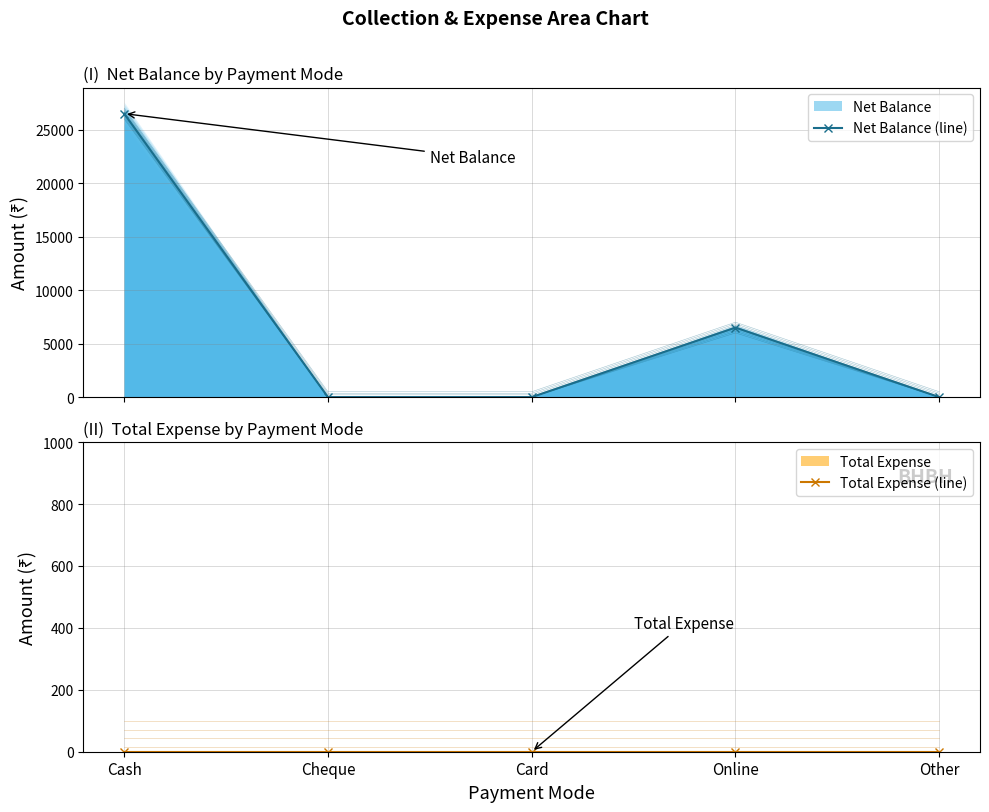

True or false: Net Balance (line) and Total Expense (line) intersect in this chart.

False